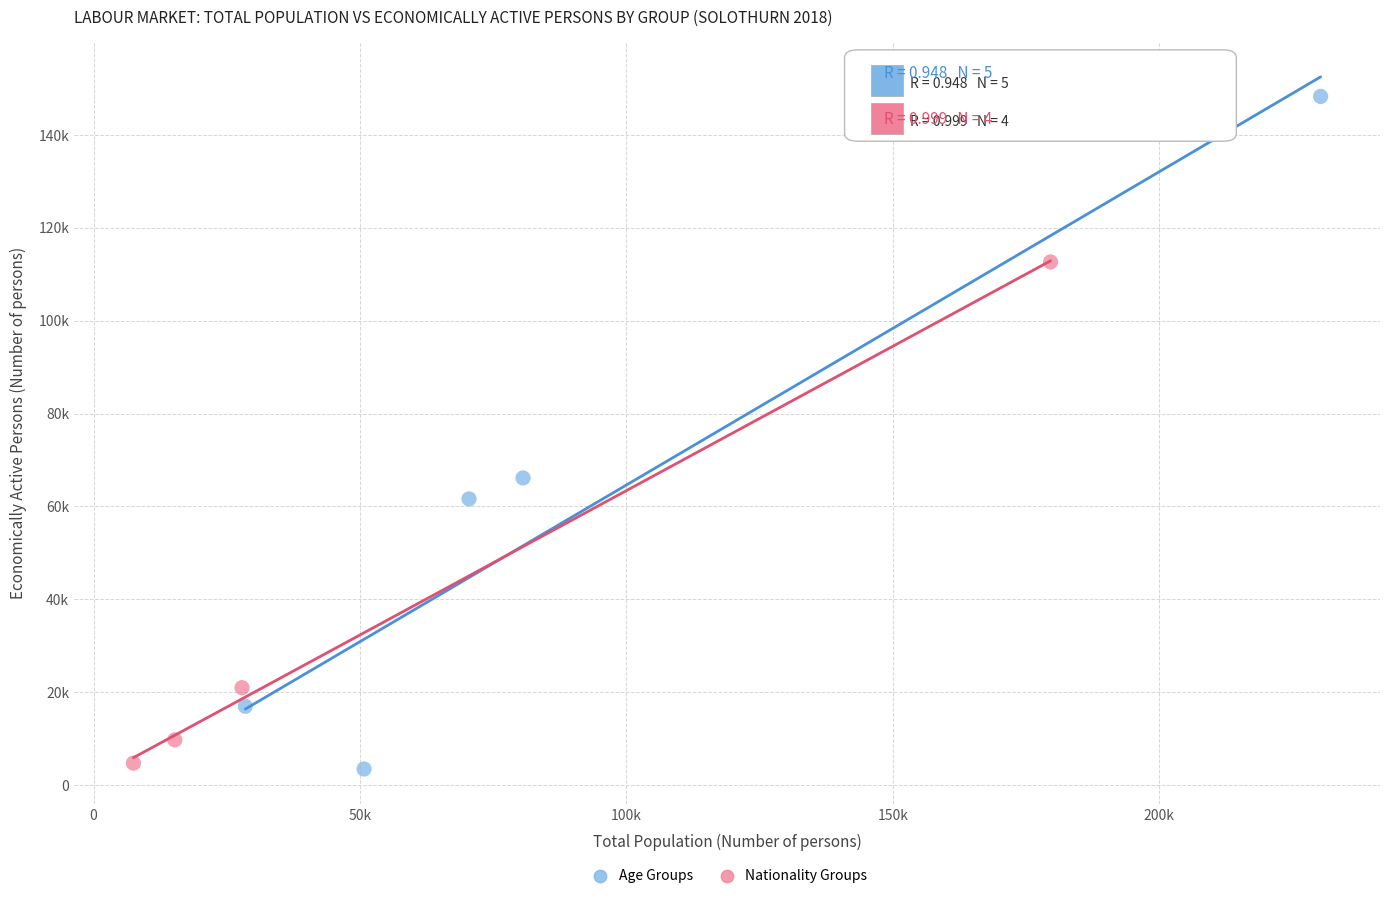

Which series has the widest spread of Y values?

Age Groups